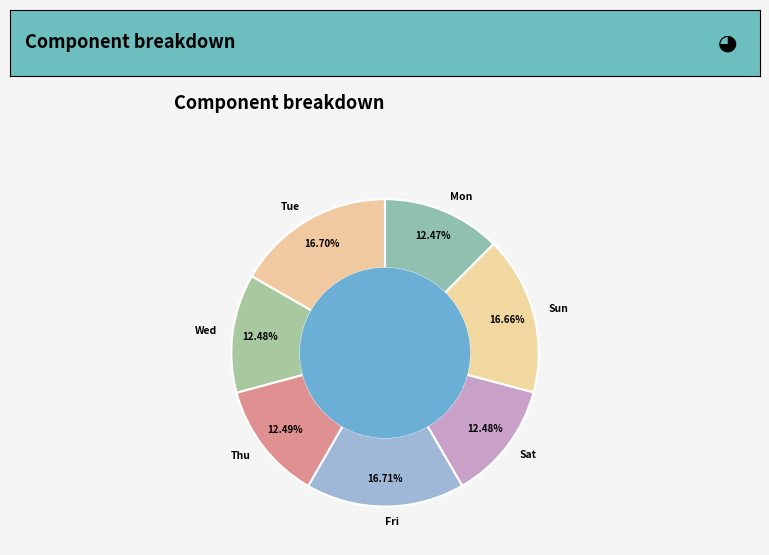

Is there any slice that represents more than half of the pie?

No